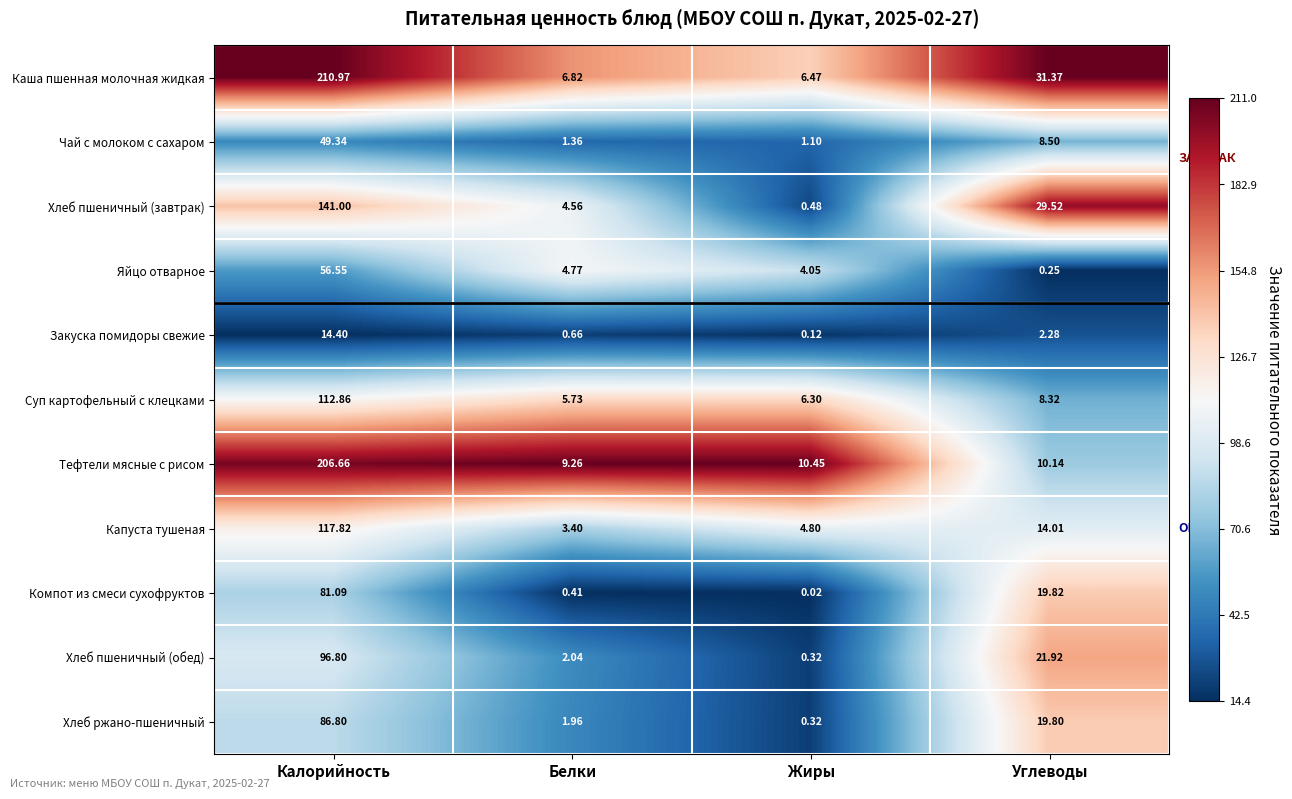

Which category has the highest value in the Капуста тушеная series?

Калорийность